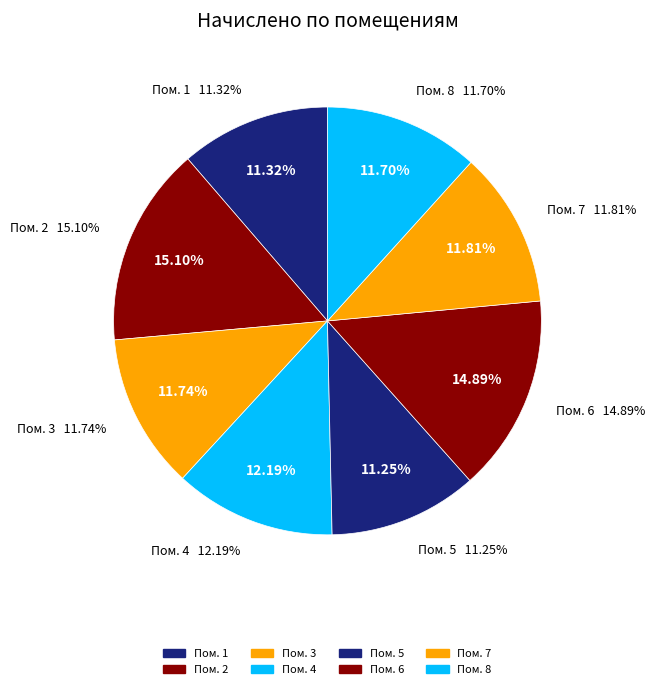

How many segments does this pie chart have?

8